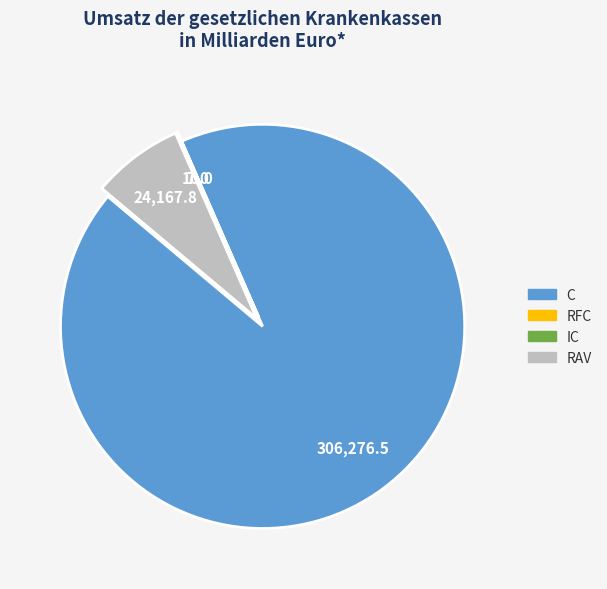

Which slice is the largest?

C